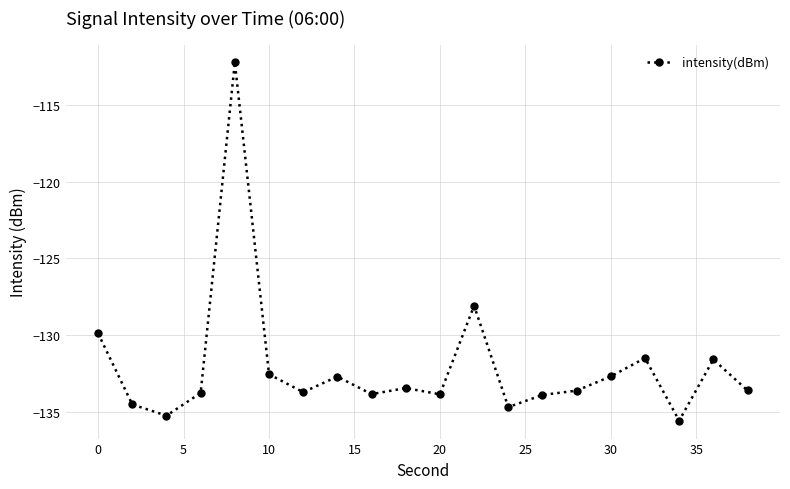

What is the value of the 1st point from the left?

-129.9